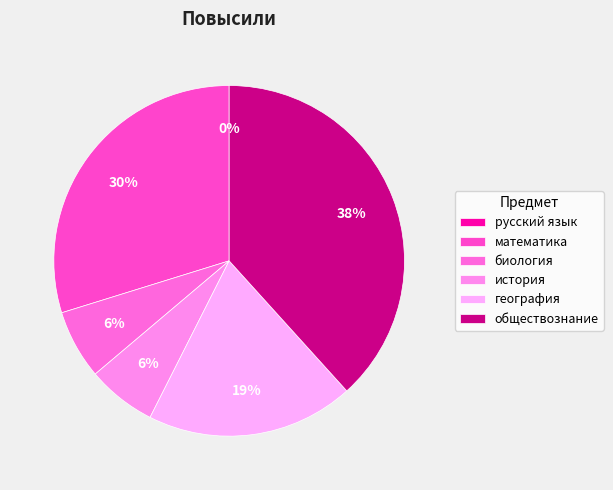

Count the number of slices in the pie.

6